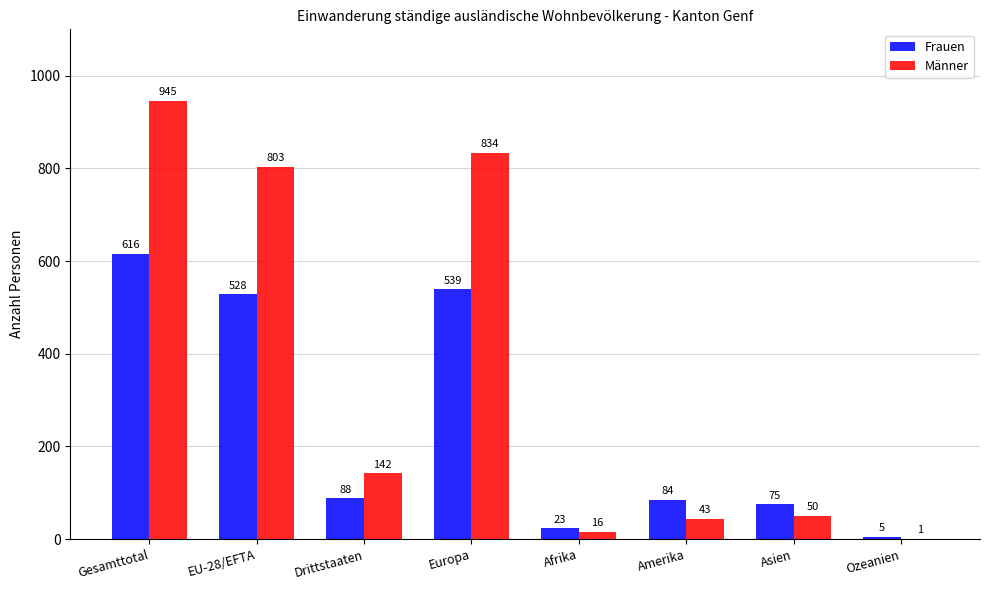

Is the value of Männer at Europa greater than the value of Frauen at Amerika?

Yes